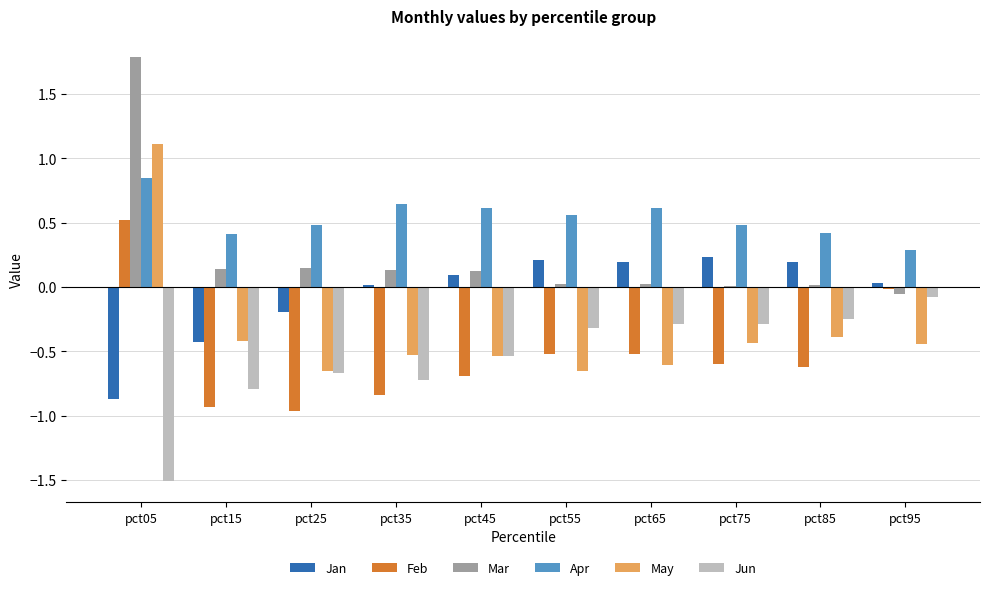

How many groups of bars are there?

10